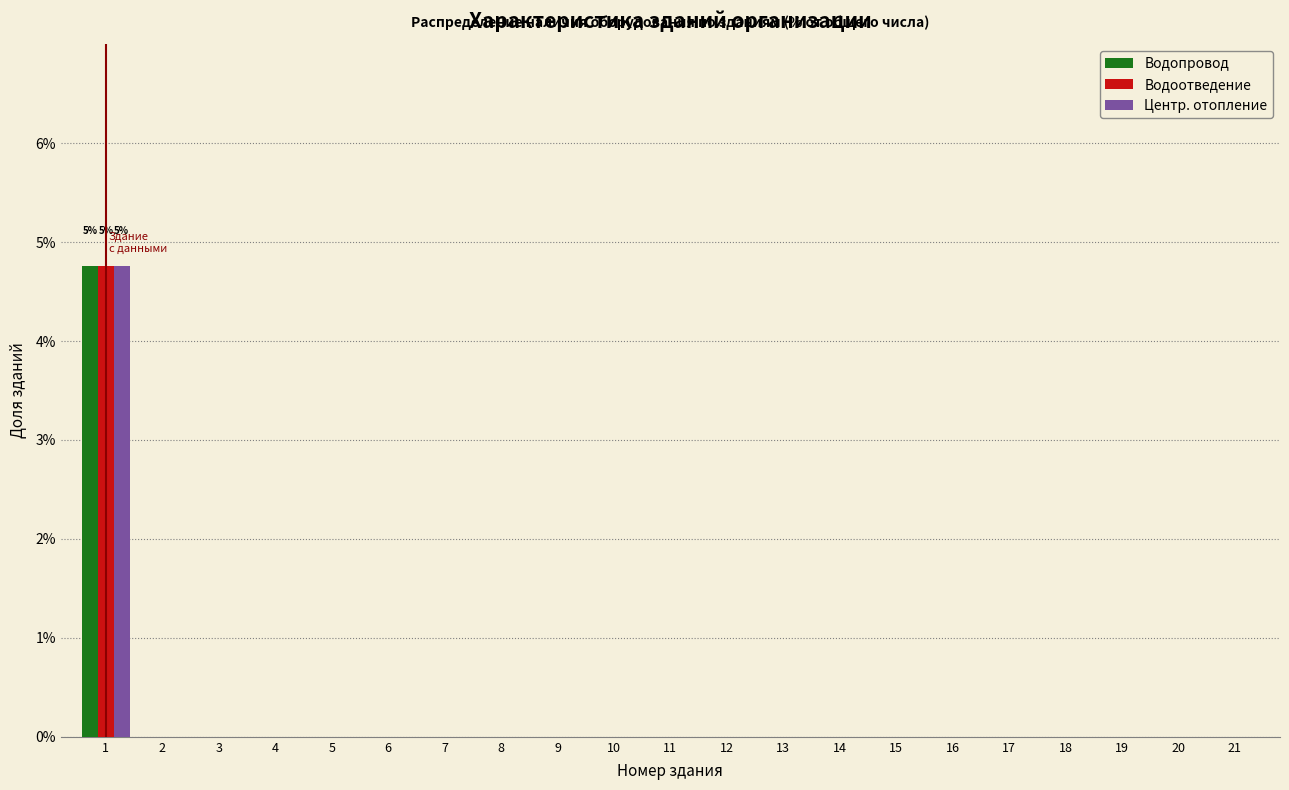

What is the sum of all Центр. отопление values?

4.8